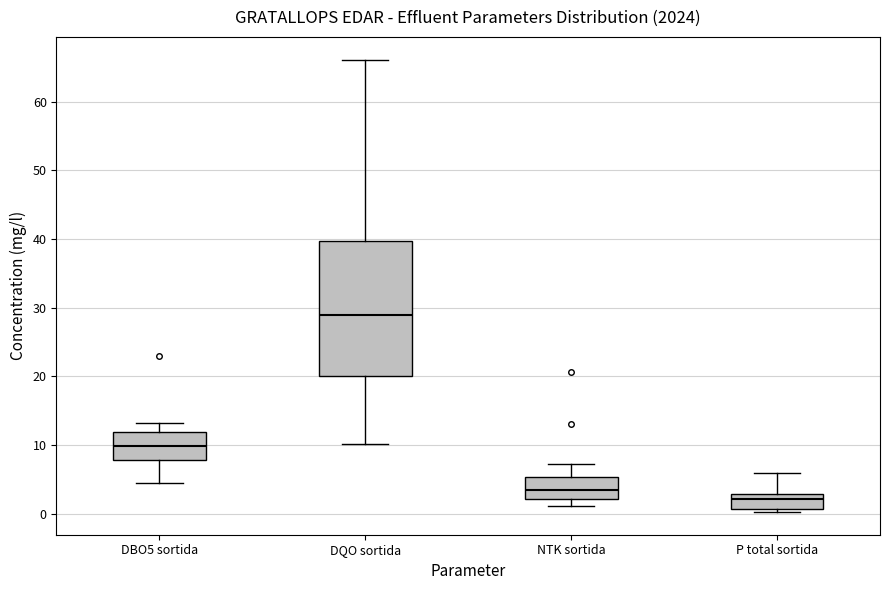

Reading left to right, transcribe this box plot: for each box, give where its median line is, the range the box spans, and where its two whiskers end, as read against the y-axis. The values are not printed on the chart, so give them approximately, as read against the axis.

DBO5 sortida: median 10, box 8 to 12, whiskers 4 to 13
DQO sortida: median 29, box 20 to 40, whiskers 10 to 66
NTK sortida: median 4, box 2 to 5, whiskers 1 to 7
P total sortida: median 2, box 1 to 3, whiskers 0 to 6